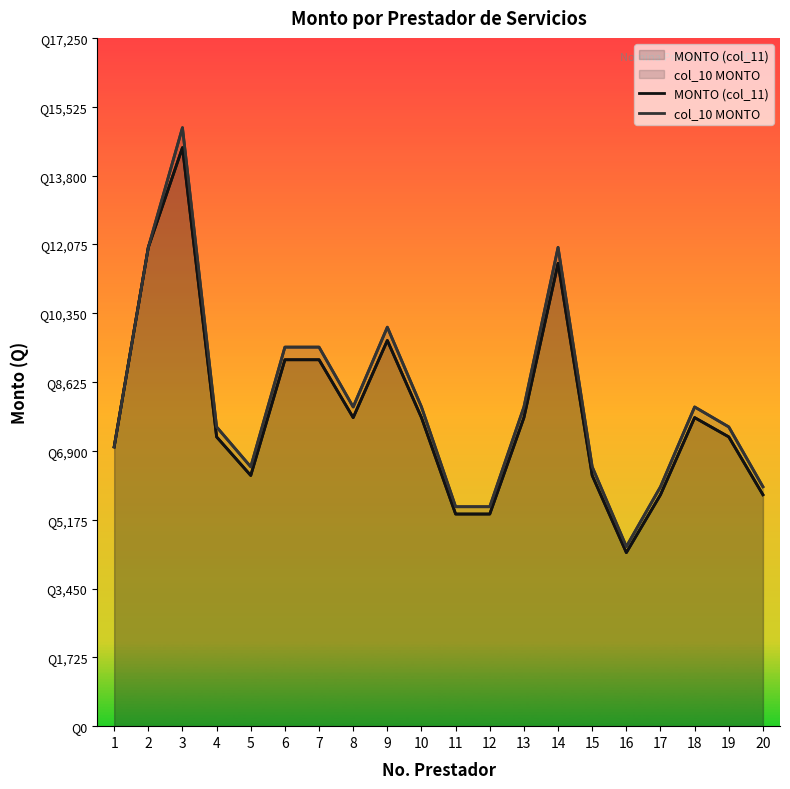

At which category does the chart reach its peak across all series?

3